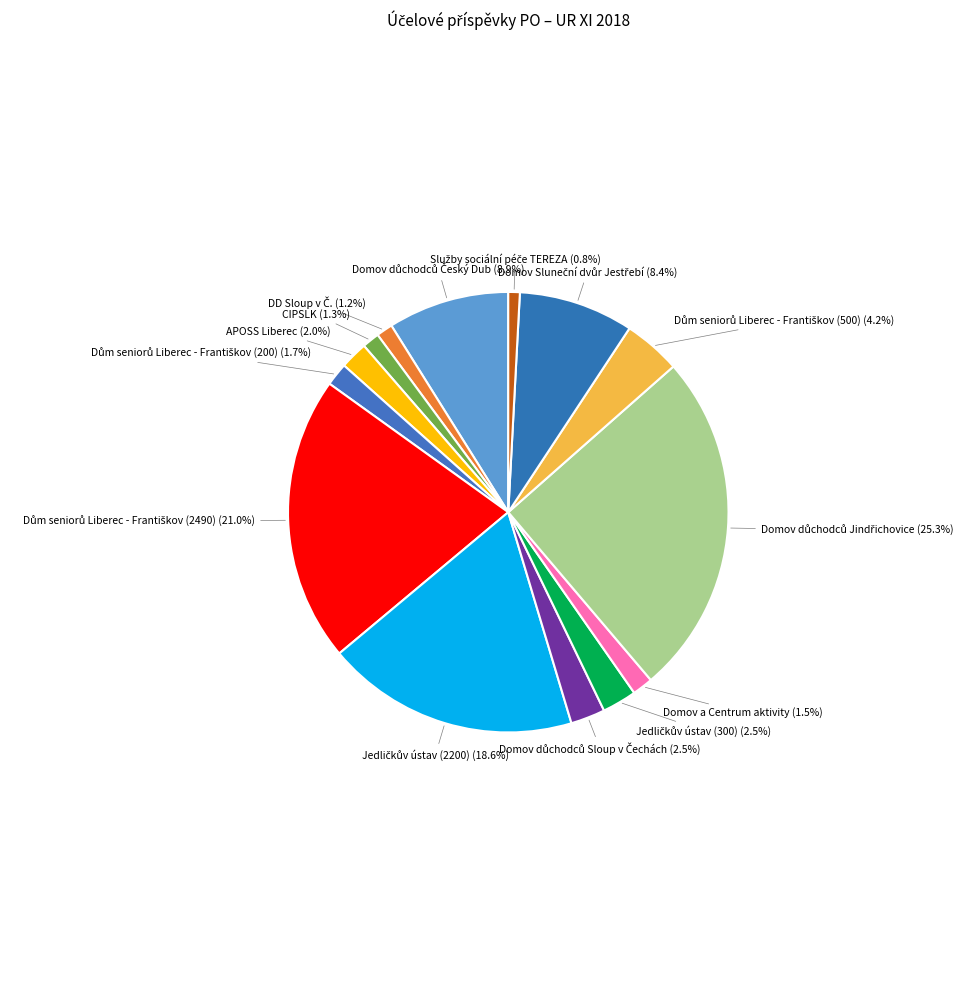

Is there any slice that represents more than half of the pie?

No